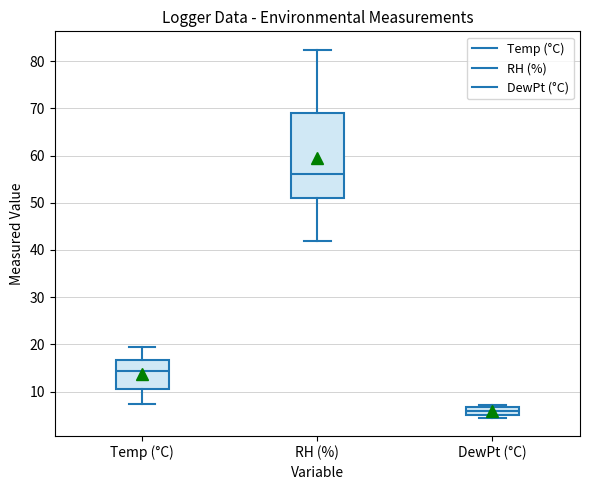

Reading left to right, read every box against the y-axis: the position of its median line, the range the box covers, and the ends of its whiskers. The values are not printed on the chart, so give them approximately, as read against the axis.

Temp (°C): median 14, box 11 to 17, whiskers 7 to 19
RH (%): median 56, box 51 to 69, whiskers 42 to 82
DewPt (°C): median 6, box 5 to 7, whiskers 5 (just below the box's lower edge) to 7 (just above the box's upper edge)